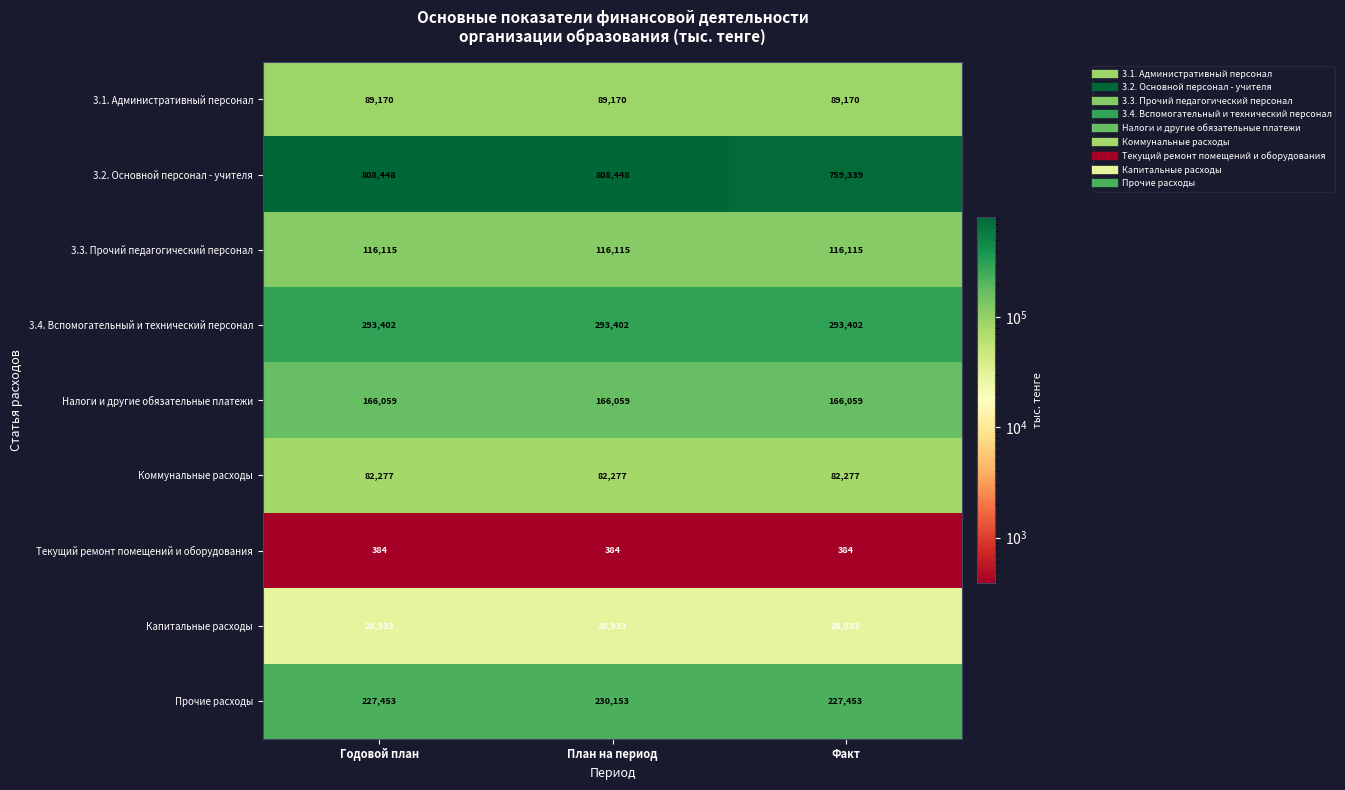

Reading left to right, transcribe all the data shown in this chart.

3.1. Административный персонал: 89170	89170	89170
3.2. Основной персонал - учителя: 808448	808448	759339
3.3. Прочий педагогический персонал: 116115	116115	116115
3.4. Вспомогательный и технический персонал: 293402	293402	293402
Налоги и другие обязательные платежи: 166059	166059	166059
Коммунальные расходы: 82277	82277	82277
Текущий ремонт помещений и оборудования: 384	384	384
Капитальные расходы: 28933	28933	28933
Прочие расходы: 227453	230153	227453